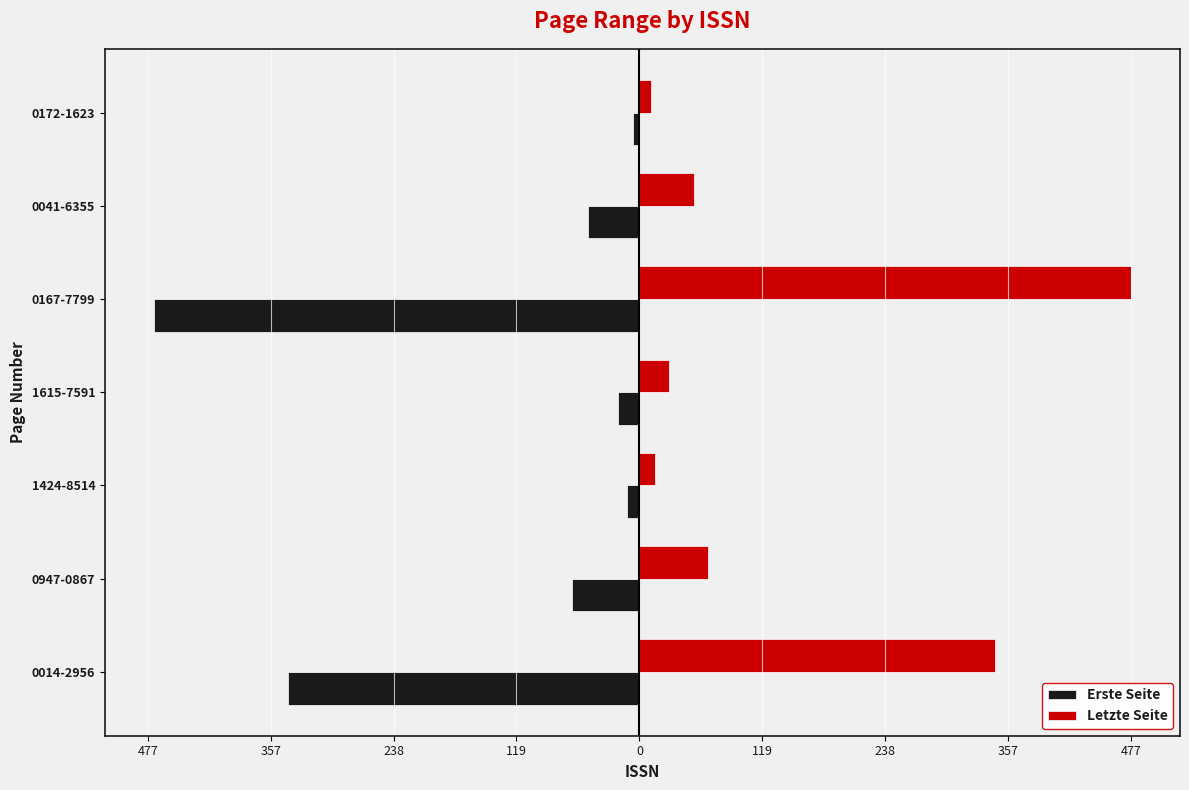

What are all the series names shown in the legend?

Erste Seite, Letzte Seite